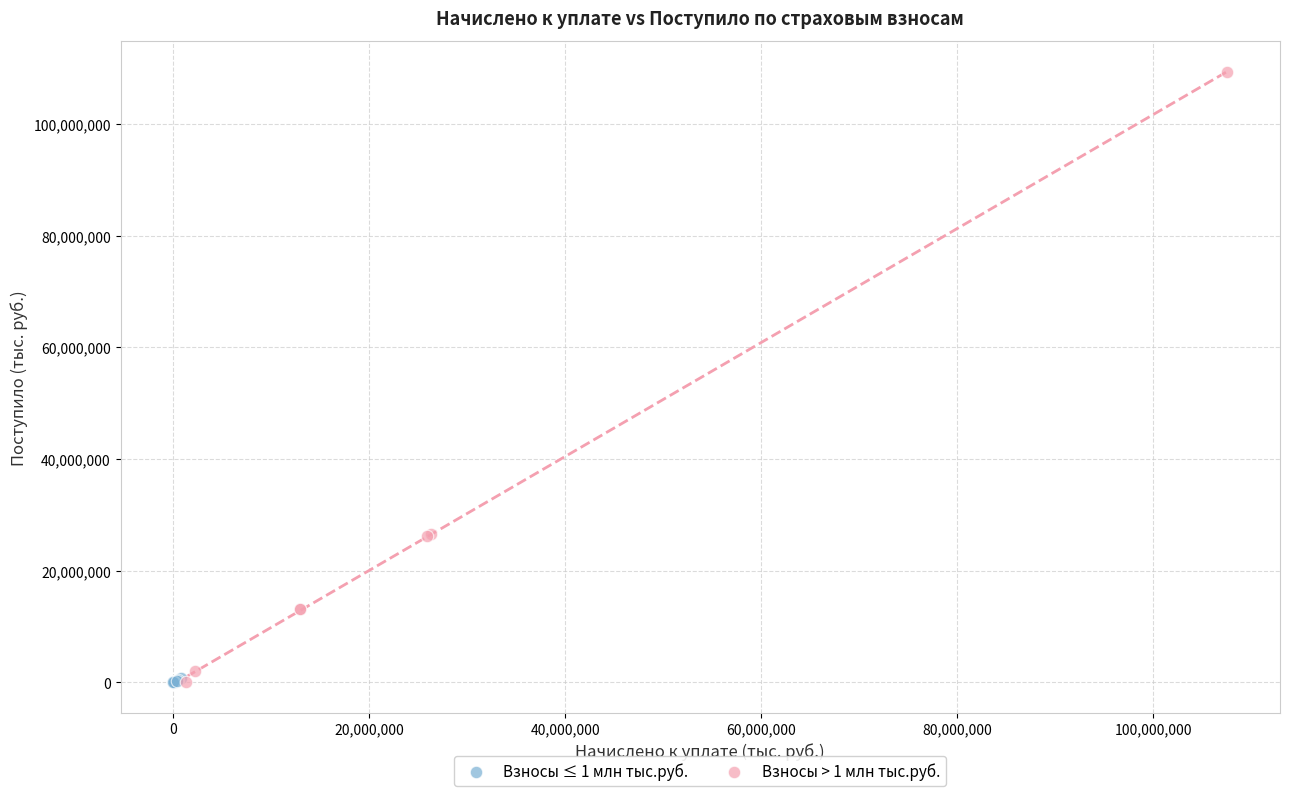

Which series reaches the maximum Y coordinate?

Взносы > 1 млн тыс.руб.